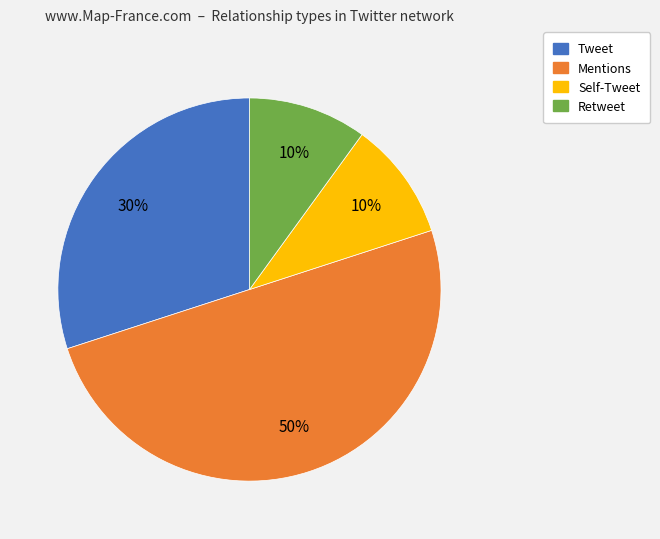

To the nearest percent, what is the average slice percentage?

25%